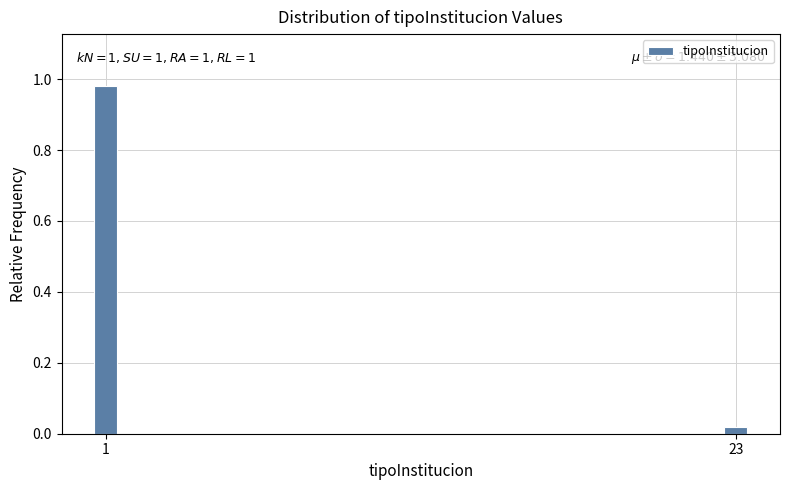

Where is the data nearest to the value 0?

23